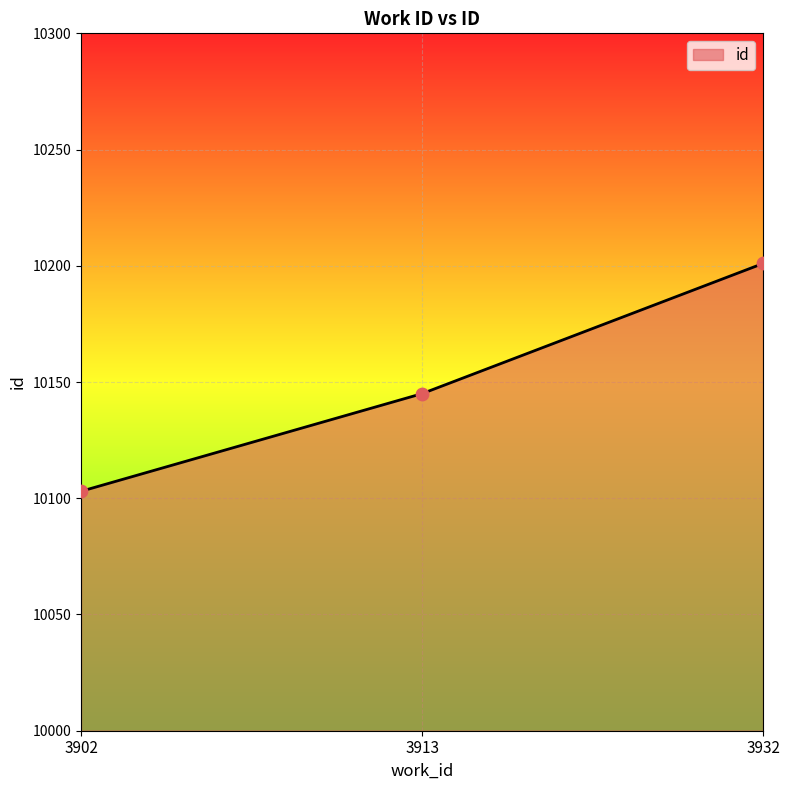

Approximately how many times larger is the value at 3902 compared to 3913?

1.0